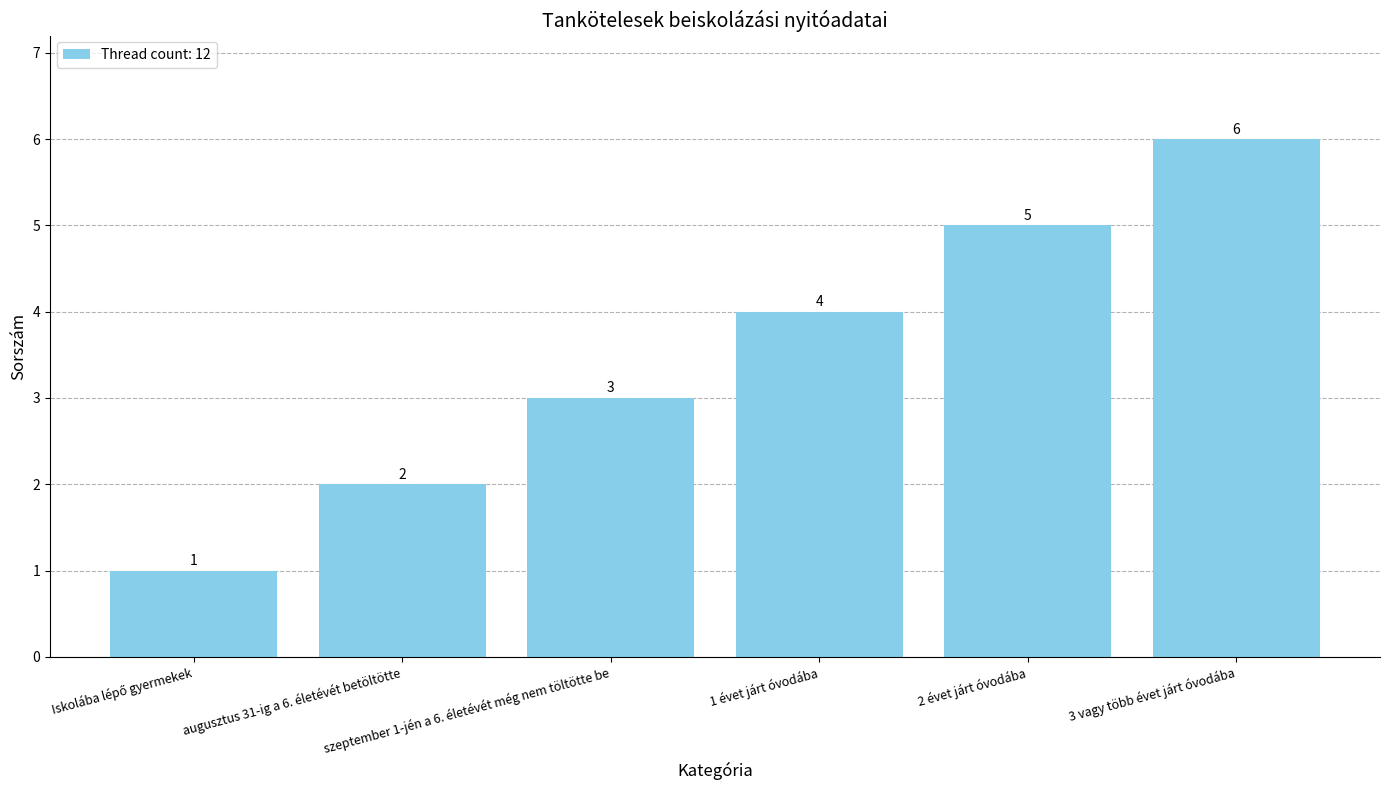

What is the maximum value shown in the chart?

6